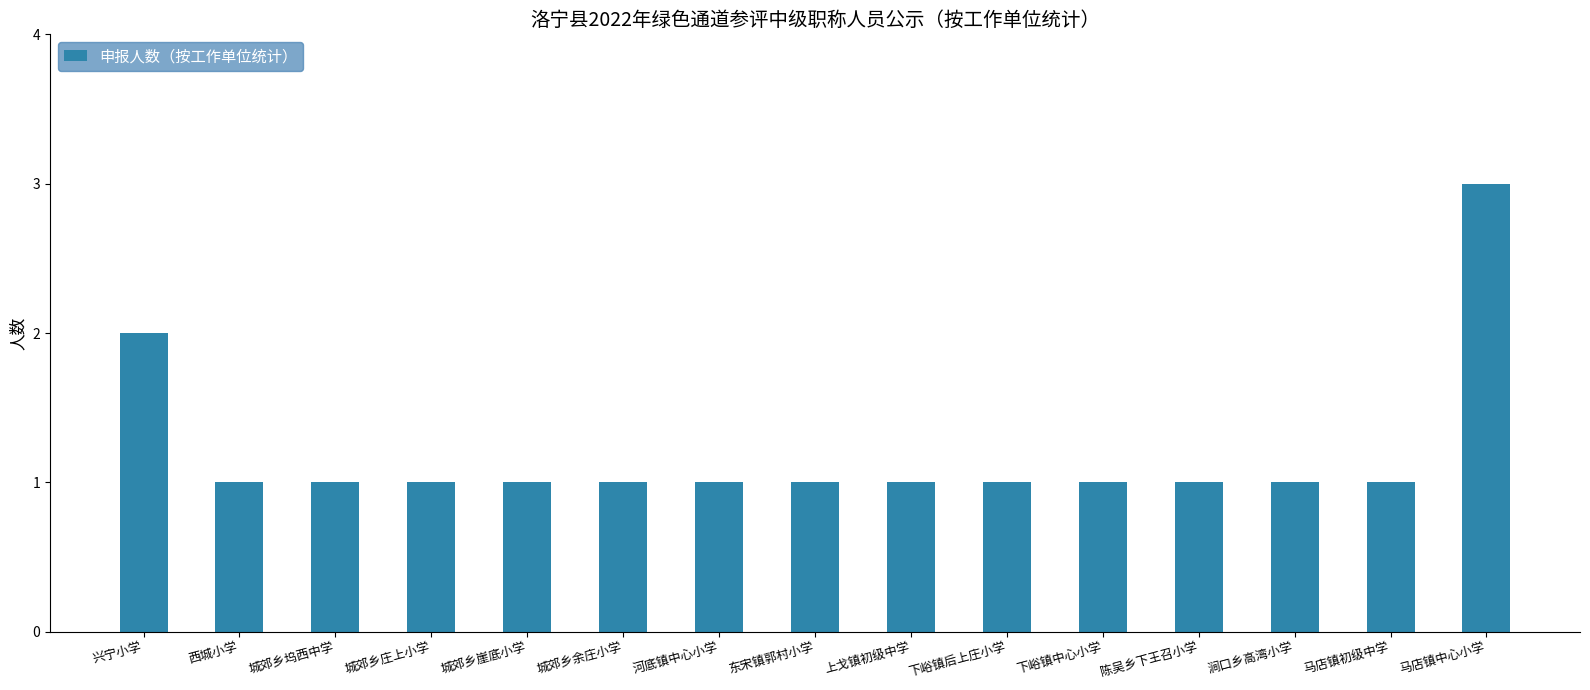

Count the values in the range 1 to 2.

14